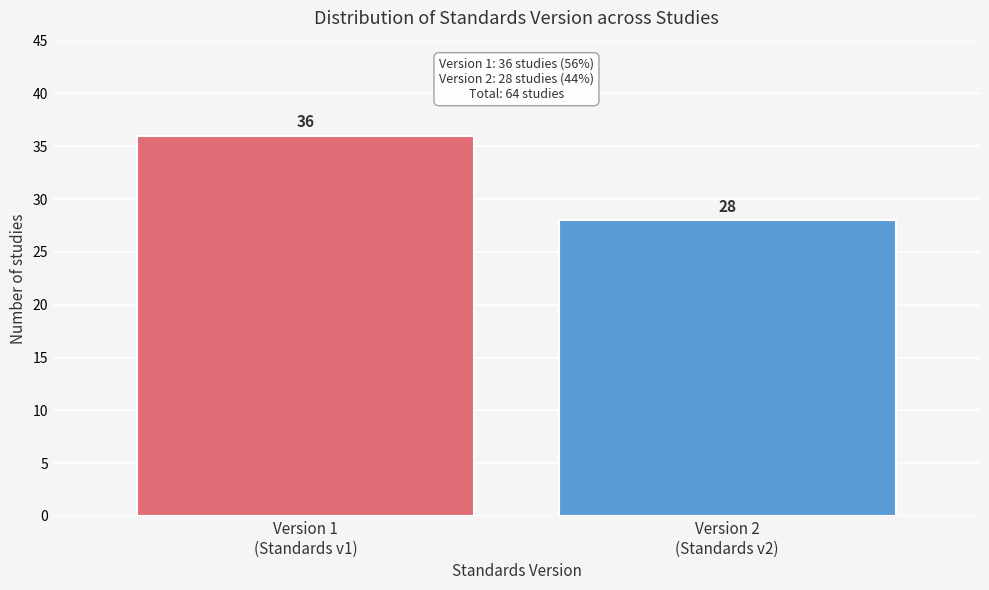

Reading left to right, what are all the values shown in this chart?

36	28